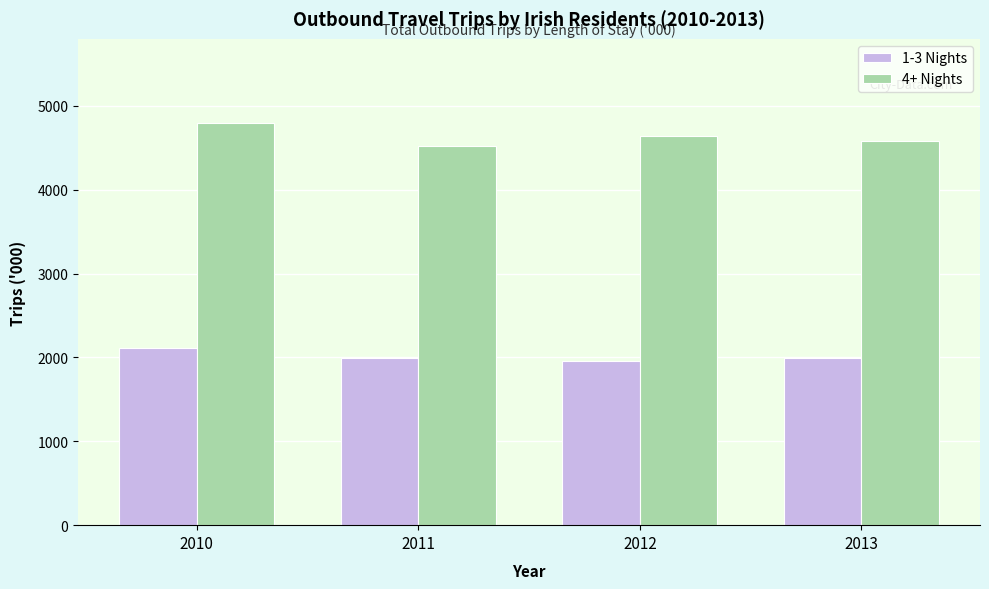

Which series has the largest total across all categories?

4+ Nights